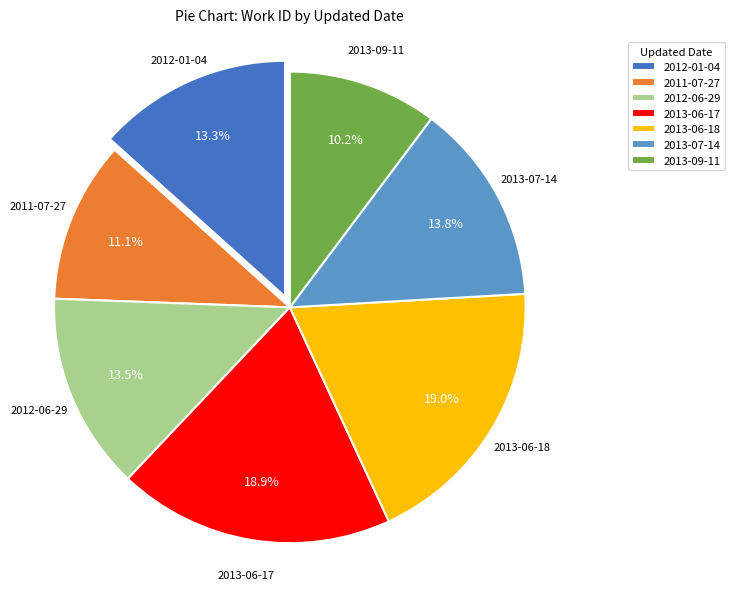

How many segments does this pie chart have?

7